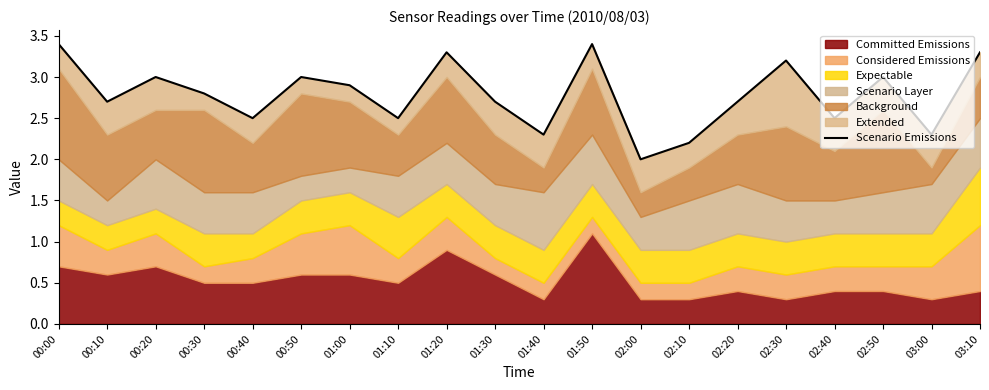

Reading right to left, list all the values displayed in this chart.

03:10=3.3	03:00=2.3	02:50=3.0	02:40=2.5	02:30=3.2	02:20=2.7	02:10=2.2	02:00=2.0	01:50=3.4	01:40=2.3	01:30=2.7	01:20=3.3	01:10=2.5	01:00=2.9	00:50=3.0	00:40=2.5	00:30=2.8	00:20=3.0	00:10=2.7	00:00=3.4